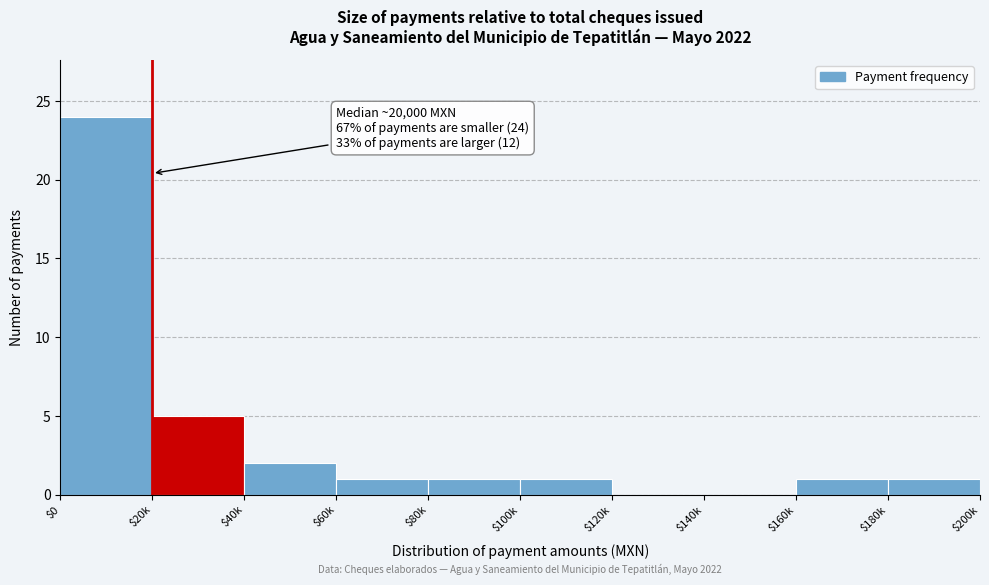

True or false: the data shows 2 at $180k.

False